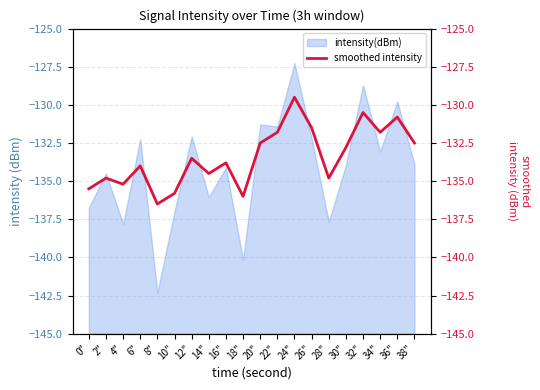

Read the value at 2".

-134.8